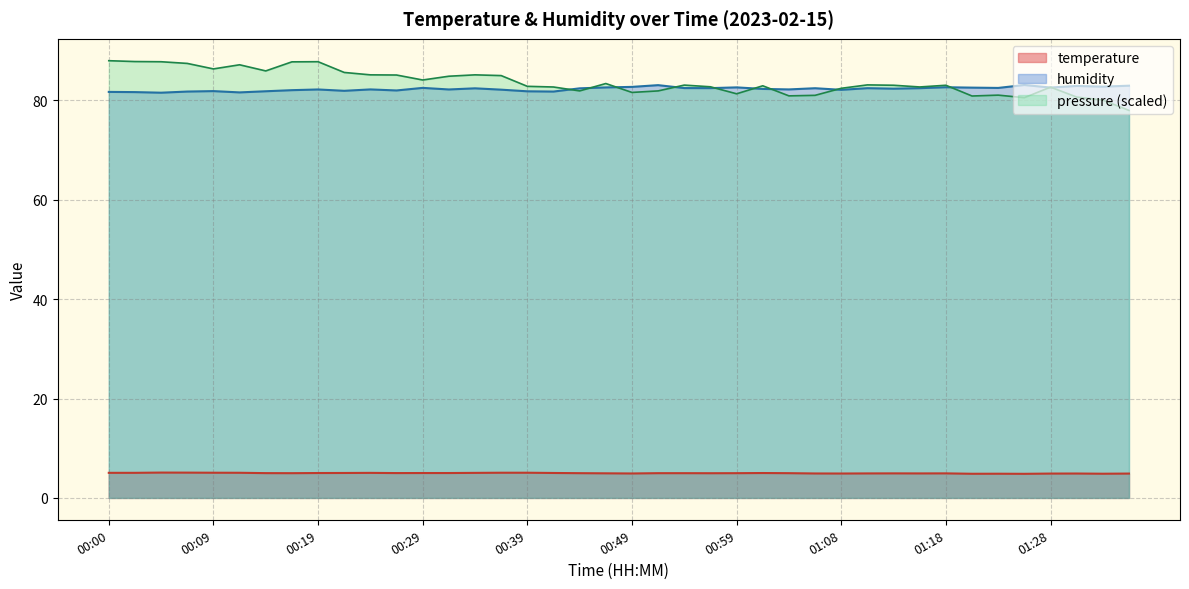

What is the total value across all series at 01:18?

170.7